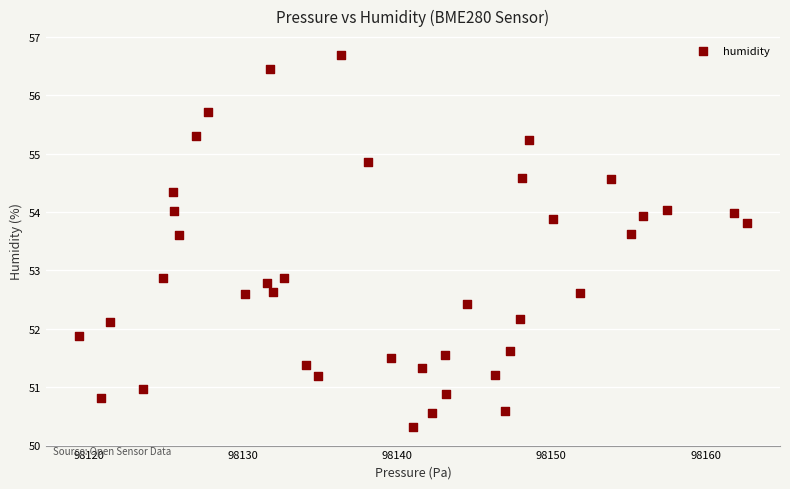

What is the range of X values (max minus min)?

43.3